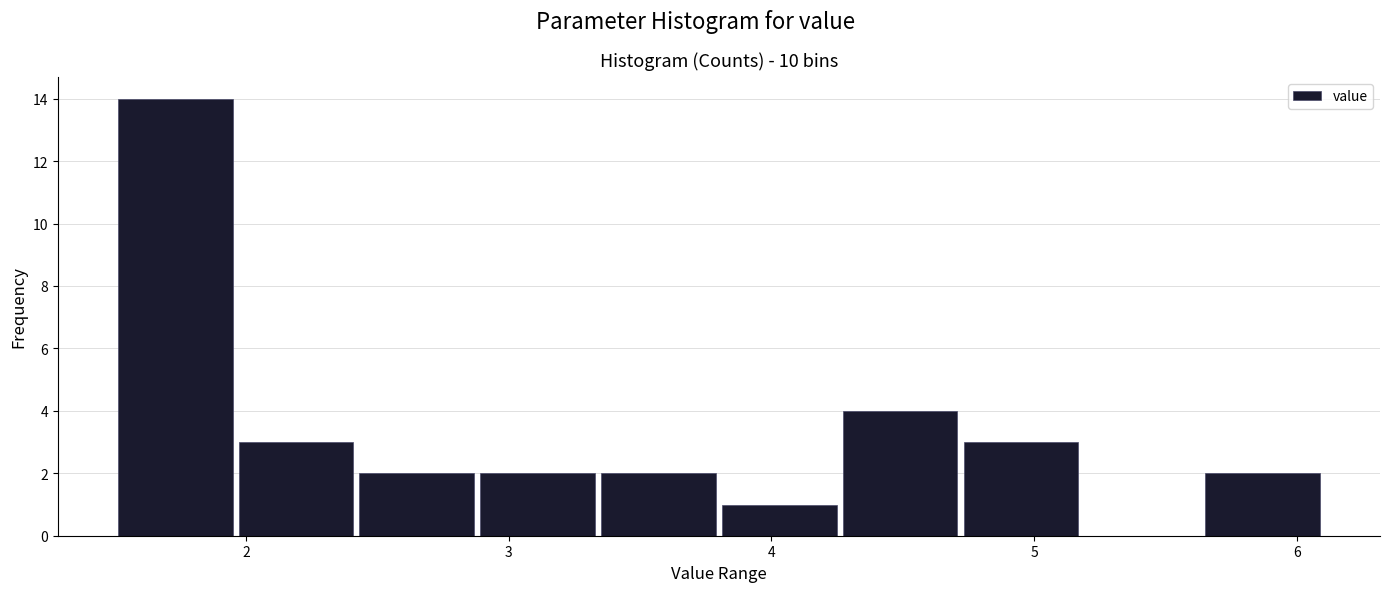

How tall is the bar that spans 3.80 to 4.26 on the x-axis? Neither the bar edges nor the heights are printed on the chart, so give them approximately, as read against the axes.

1